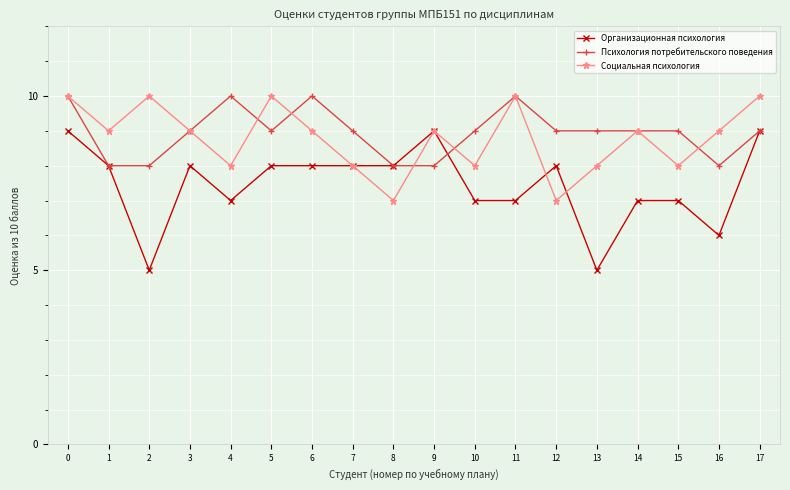

What is the difference between the maximum and second lowest values in the Социальная психология series?

3